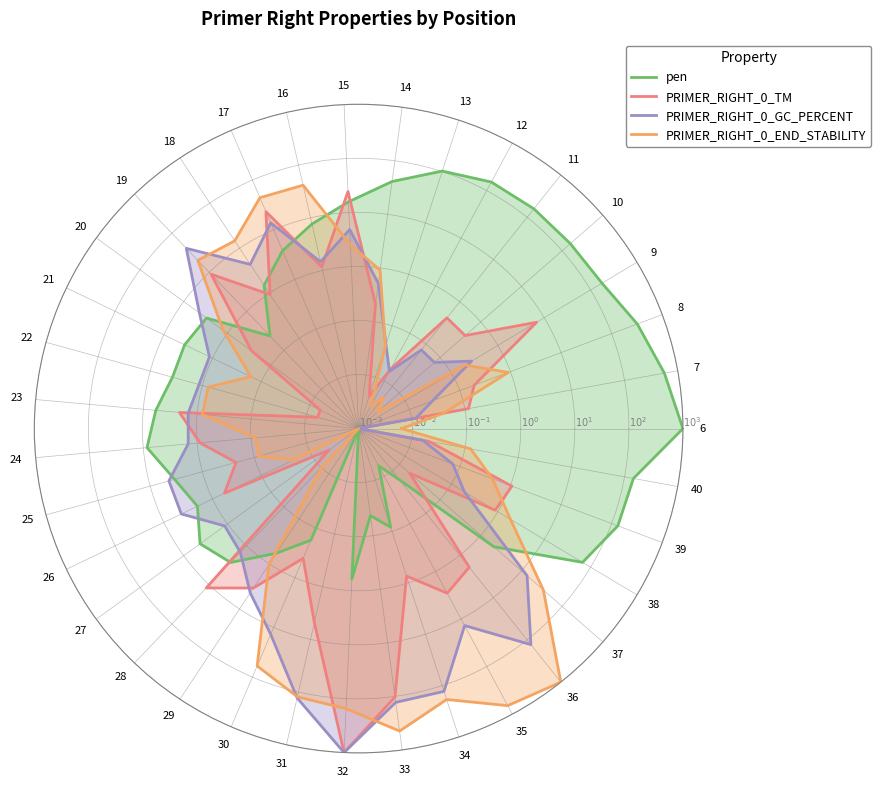

At how many categories does at least one series exceed 984?

4